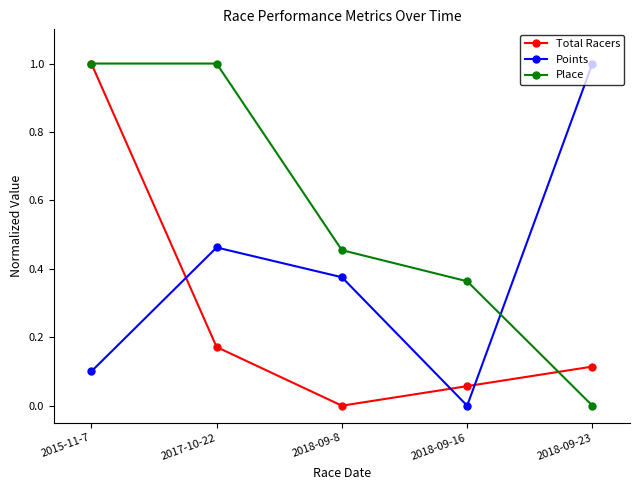

The Points series shows 0.1 at 2017-10-22. True or false?

False